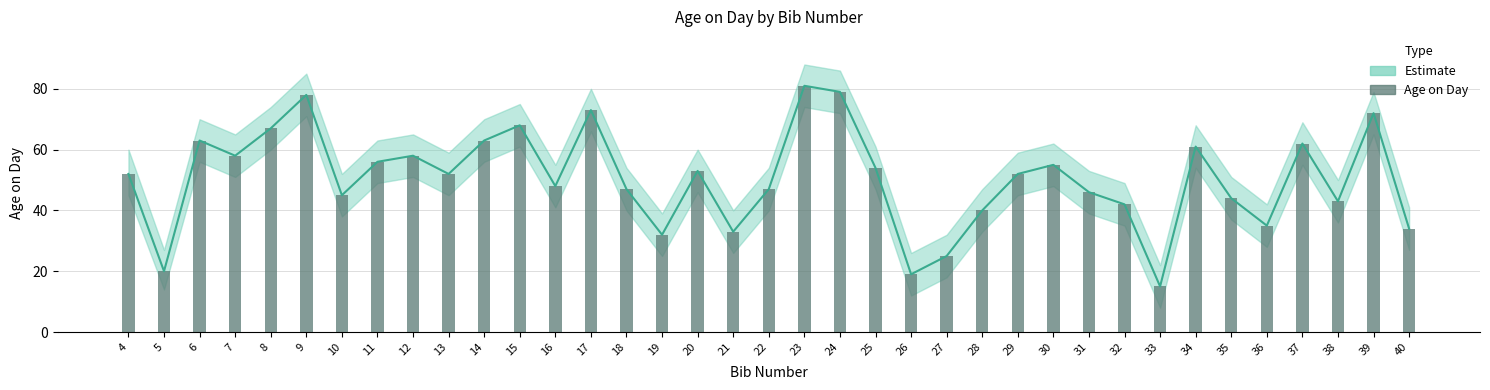

Reading left to right, extract all data points from this chart.

4=52	5=20	6=63	7=58	8=67	9=78	10=45	11=56	12=58	13=52	14=63	15=68	16=48	17=73	18=47	19=32	20=53	21=33	22=47	23=81	24=79	25=54	26=19	27=25	28=40	29=52	30=55	31=46	32=42	33=15	34=61	35=44	36=35	37=62	38=43	39=72	40=34